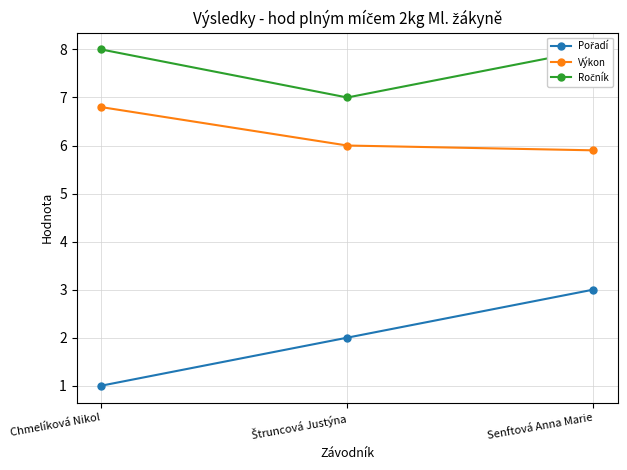

What are all the series names shown in the legend?

Pořadí, Výkon, Ročník